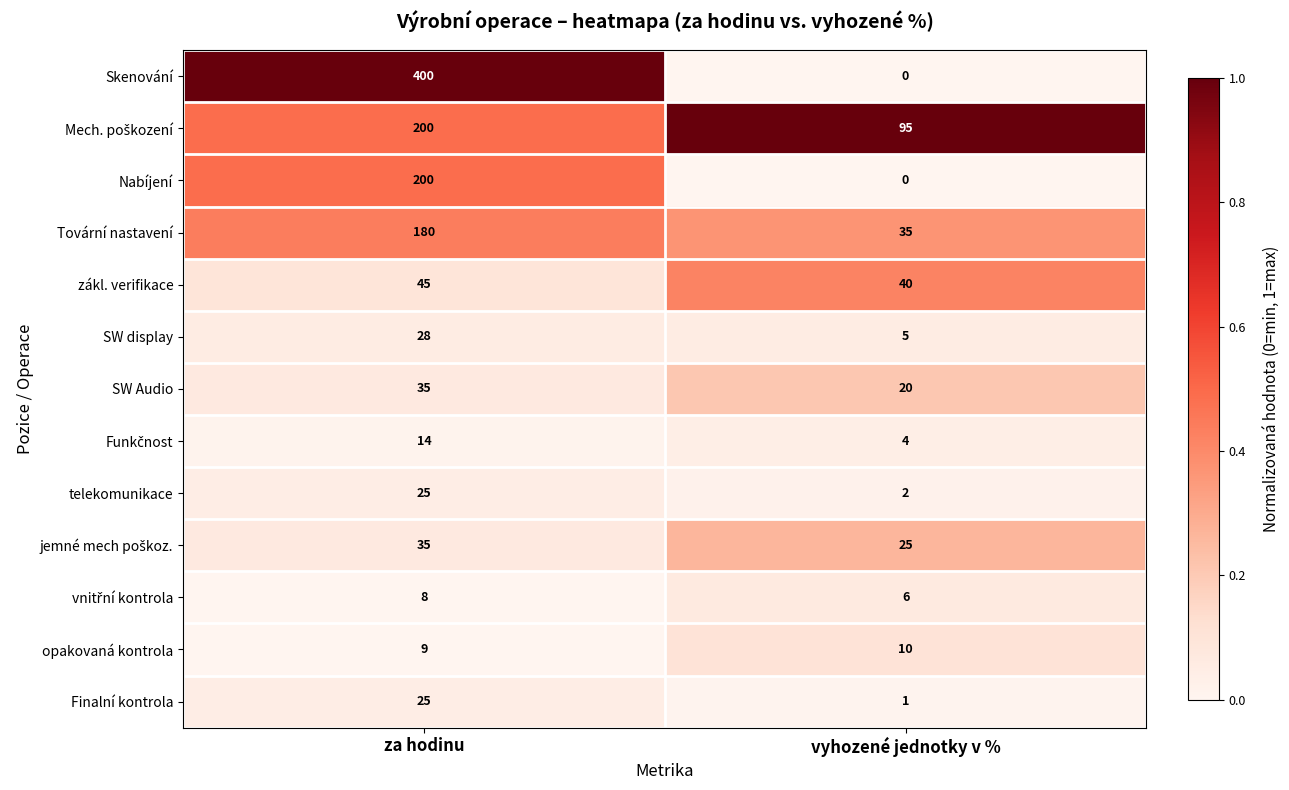

Which label corresponds to the largest value in the chart?

za hodinu